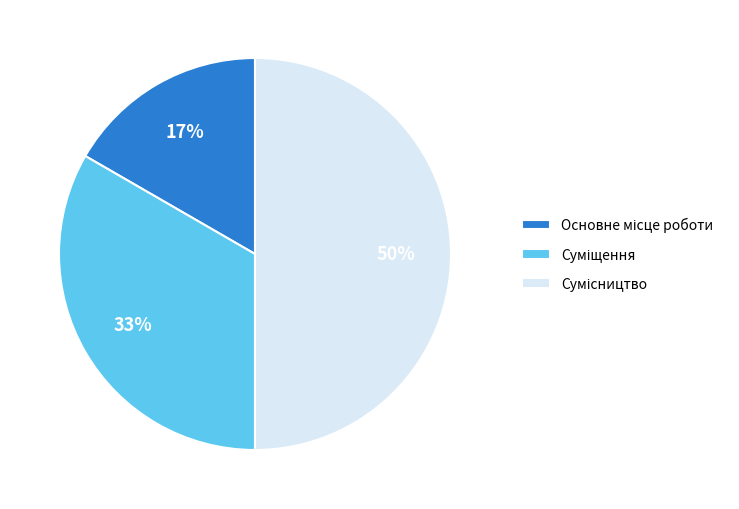

To the nearest percent, what is the difference between the largest and smallest slice percentages?

33%